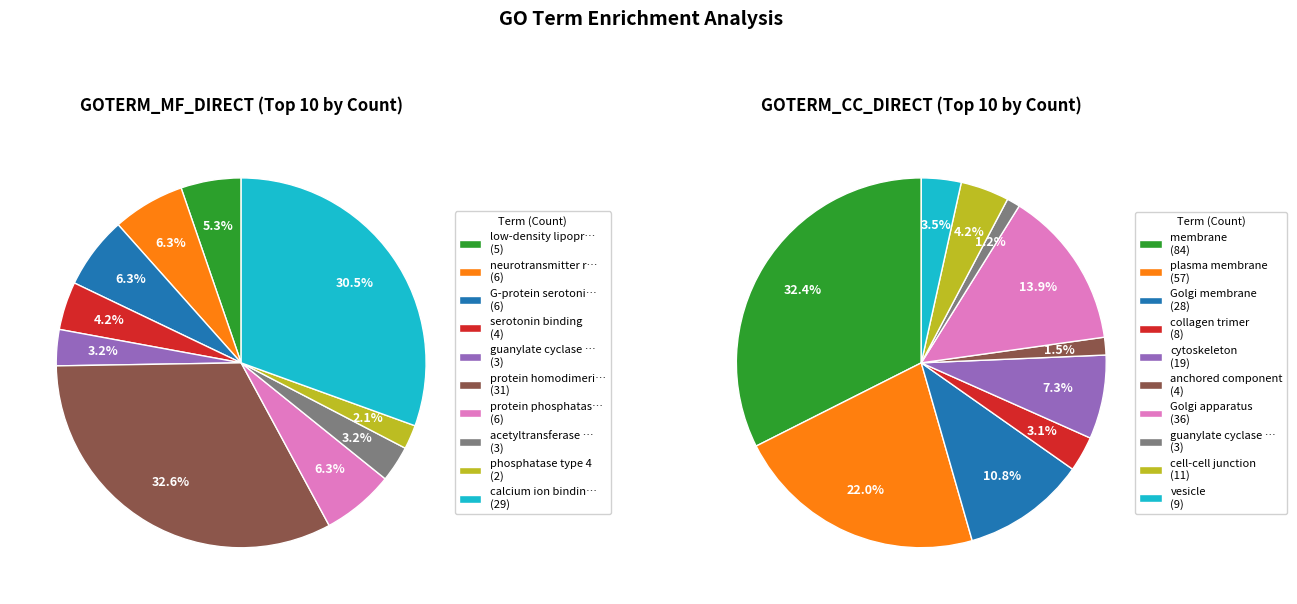

Is 8 the majority of the pie?

No